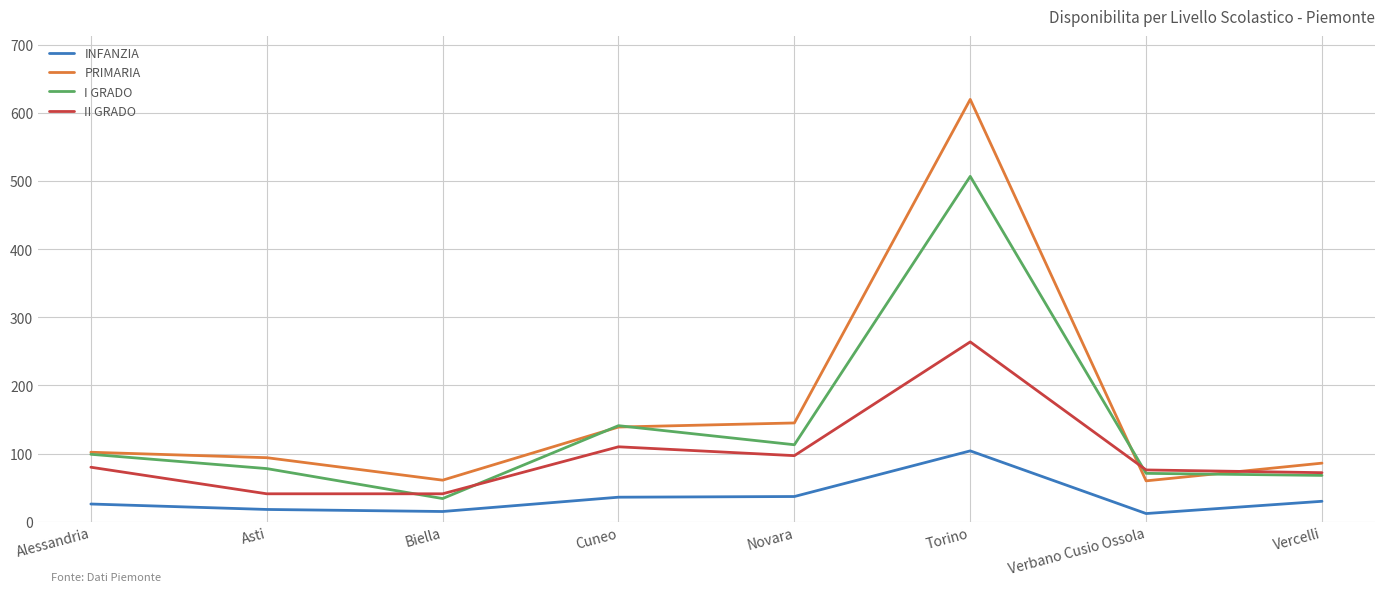

List the series in order of their overall mean, lowest first.

INFANZIA, II GRADO, I GRADO, PRIMARIA